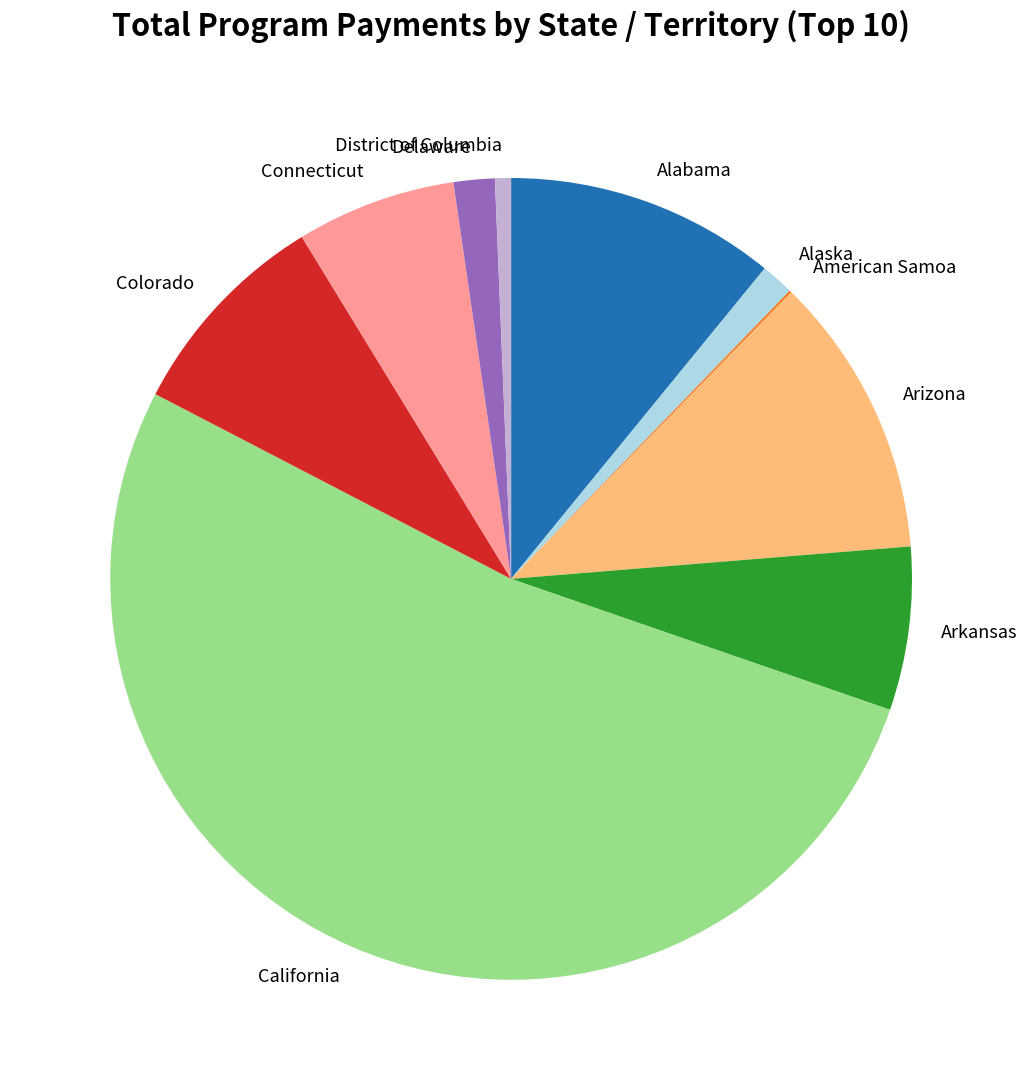

What is the ratio of the value at Delaware to the value at District of Columbia?

2.6